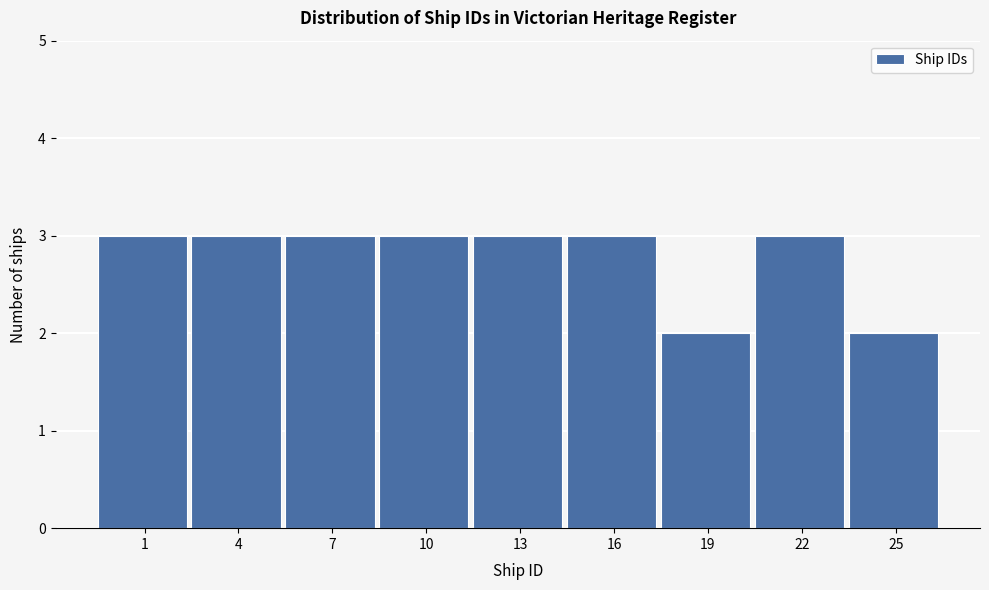

Reading left to right, what are all the values shown in this chart?

3	3	3	3	3	3	2	3	2